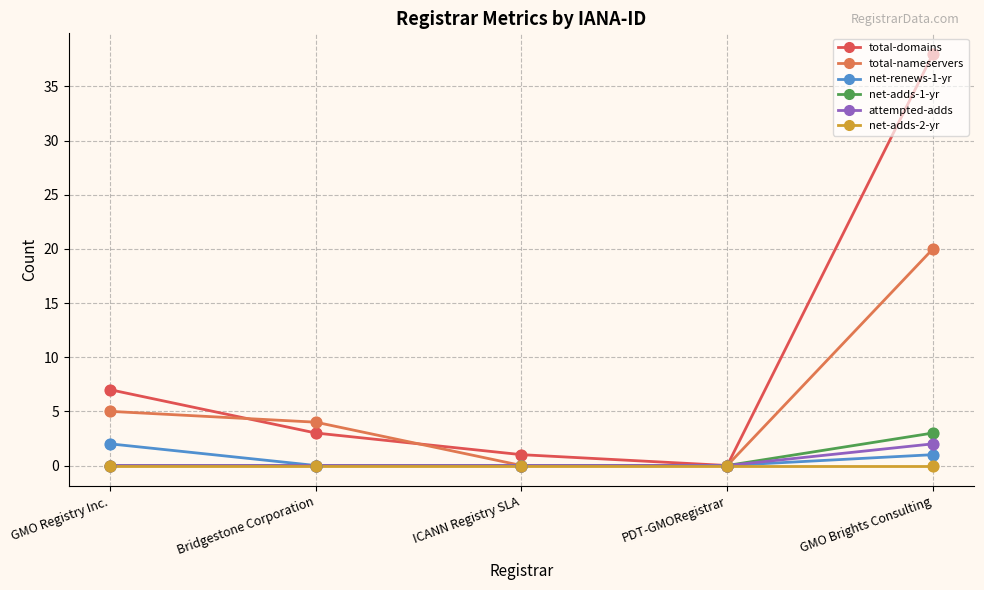

How many categories are shown in the chart?

5